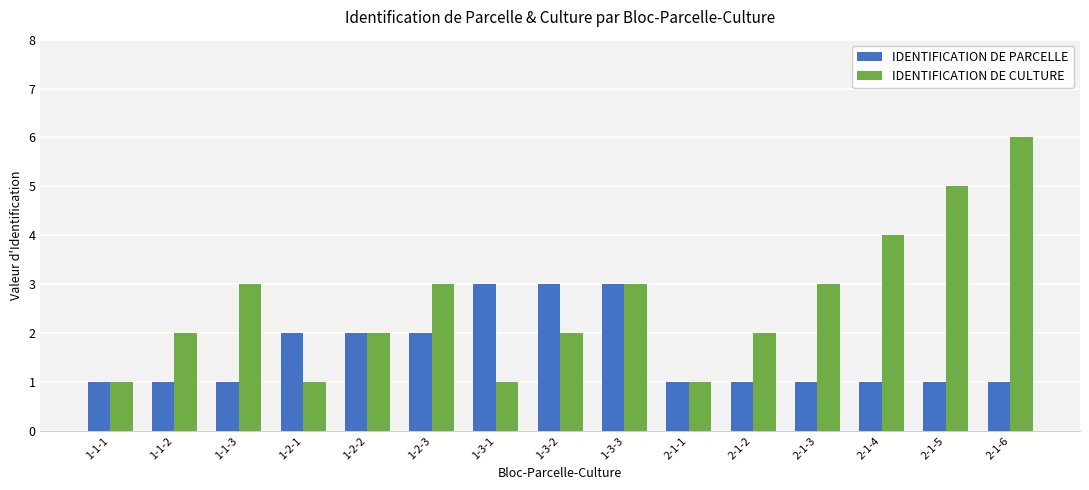

Is it true that IDENTIFICATION DE PARCELLE equals 2 at 1-2-3?

True